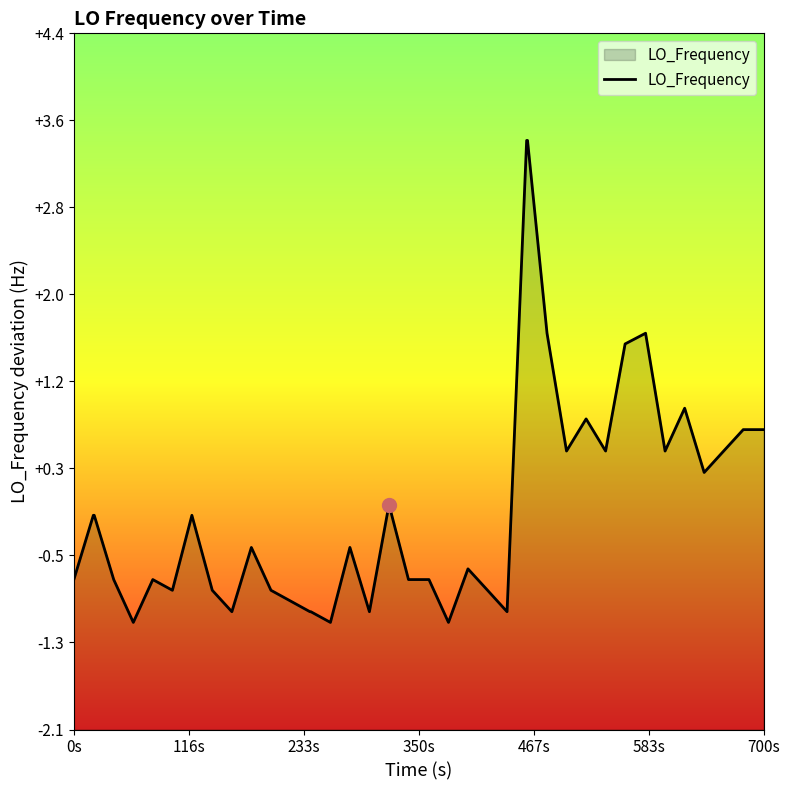

Does the chart have visible grid lines?

No